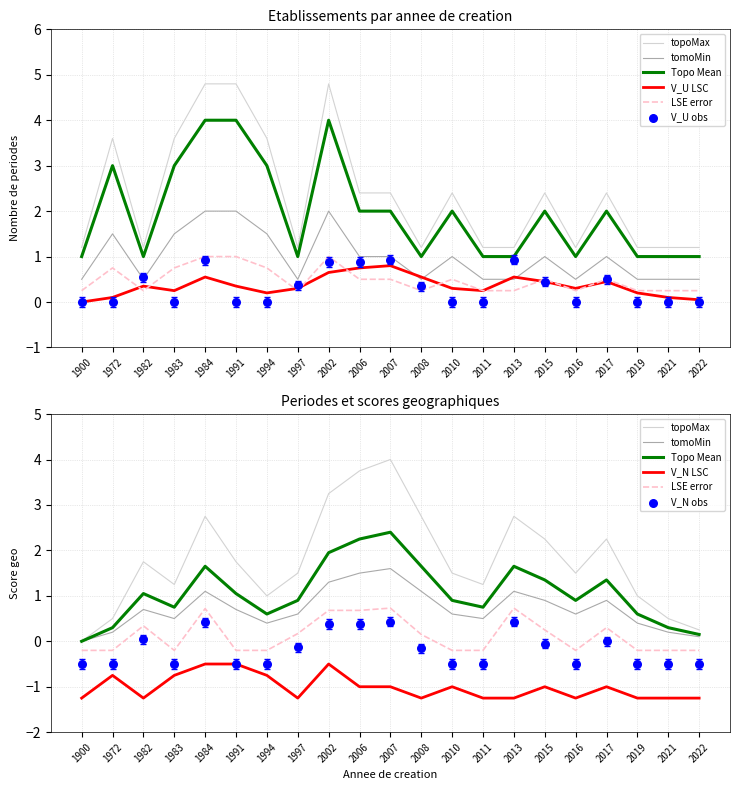

Is the value of geo_score at 2015 greater than the value of nombrePeriodes_norm at 1900?

No